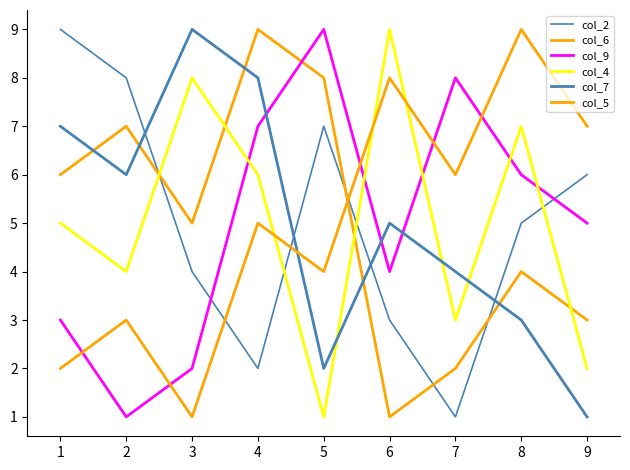

At how many categories does at least one series exceed 8?

6